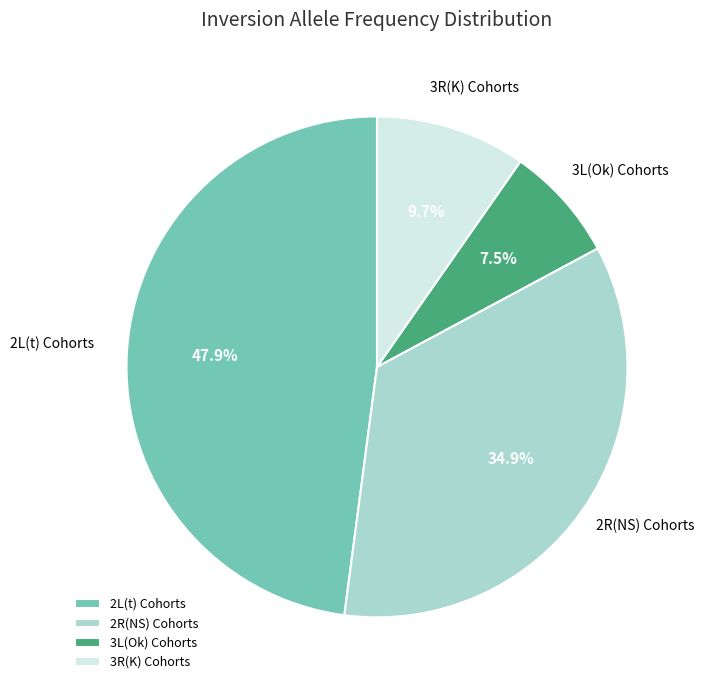

Which category has the smallest portion of the pie?

3L(Ok) Cohorts